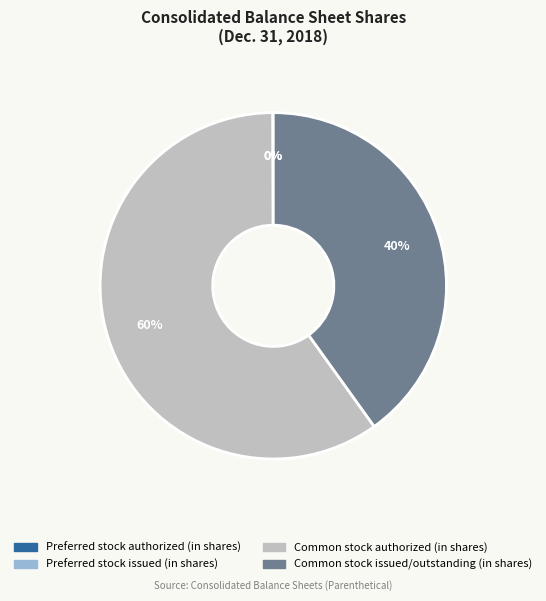

Which has a higher value, Common stock authorized (in shares) or Common stock issued/outstanding (in shares)?

Common stock authorized (in shares)